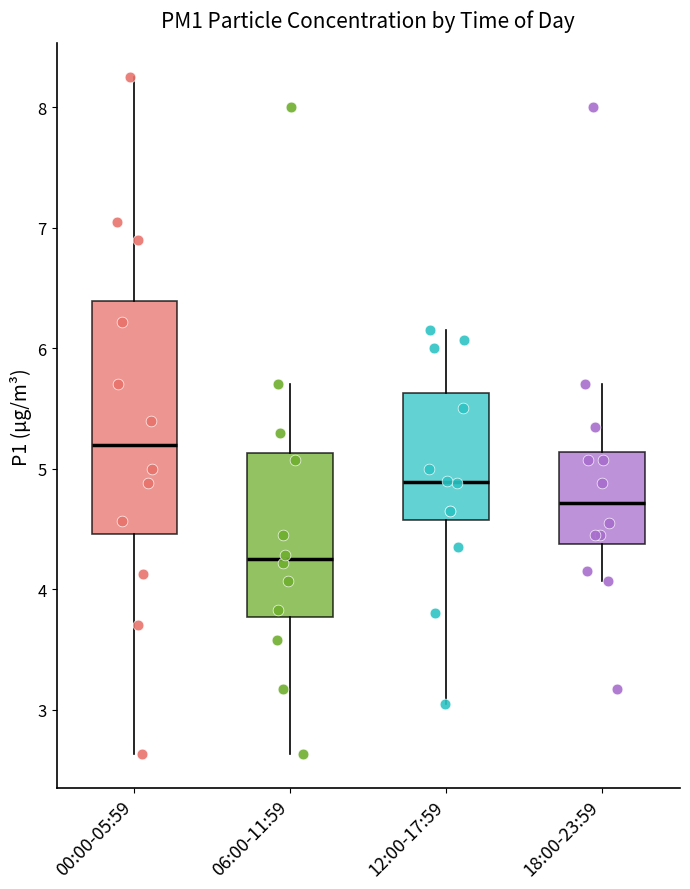

Which box is the tallest, from its lower edge to its upper edge?

00:00-05:59